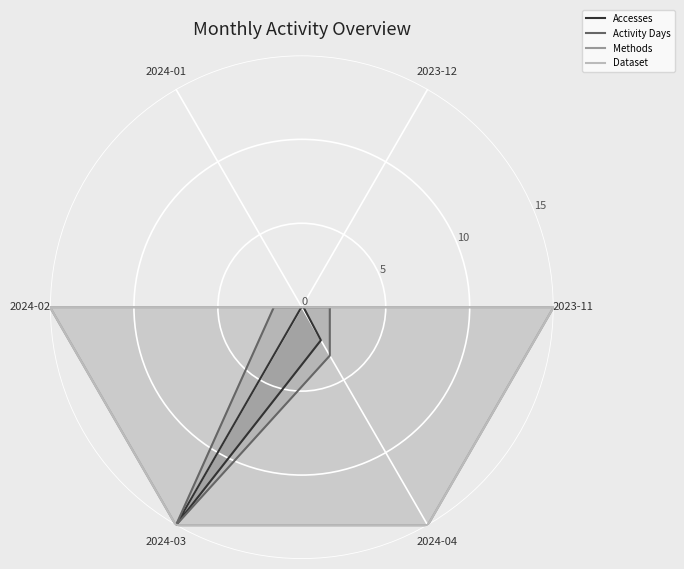

True or false: Dataset and Accesses cross at least once.

False